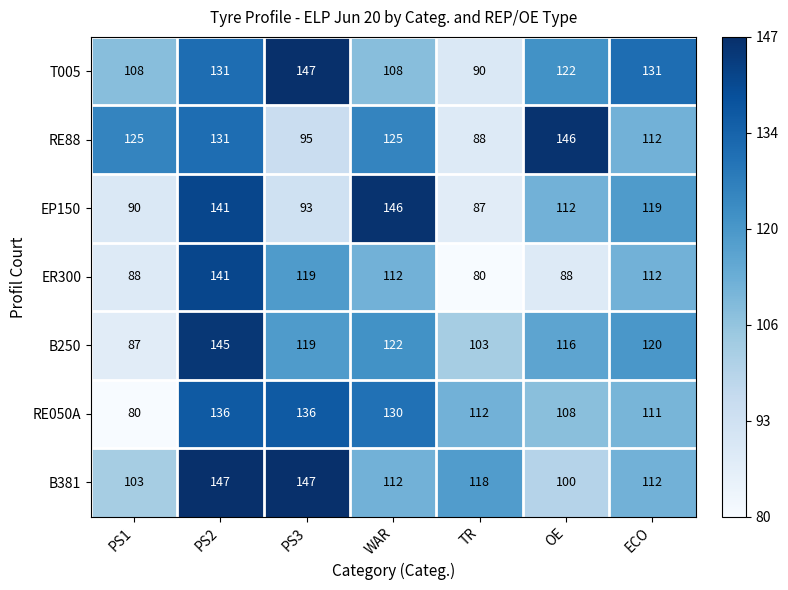

What is the difference between the highest and lowest values at PS2?

16